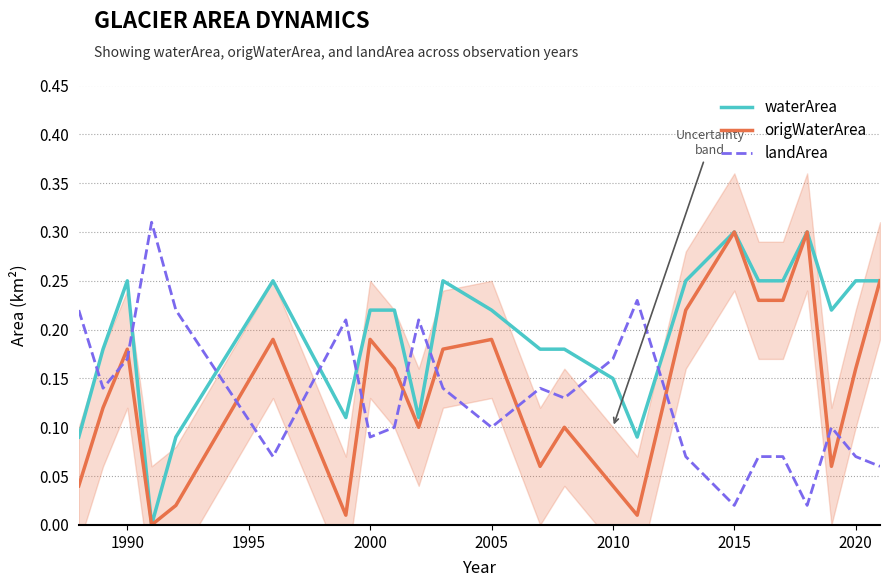

After their last crossing, which series has the higher values: landArea or waterArea?

waterArea